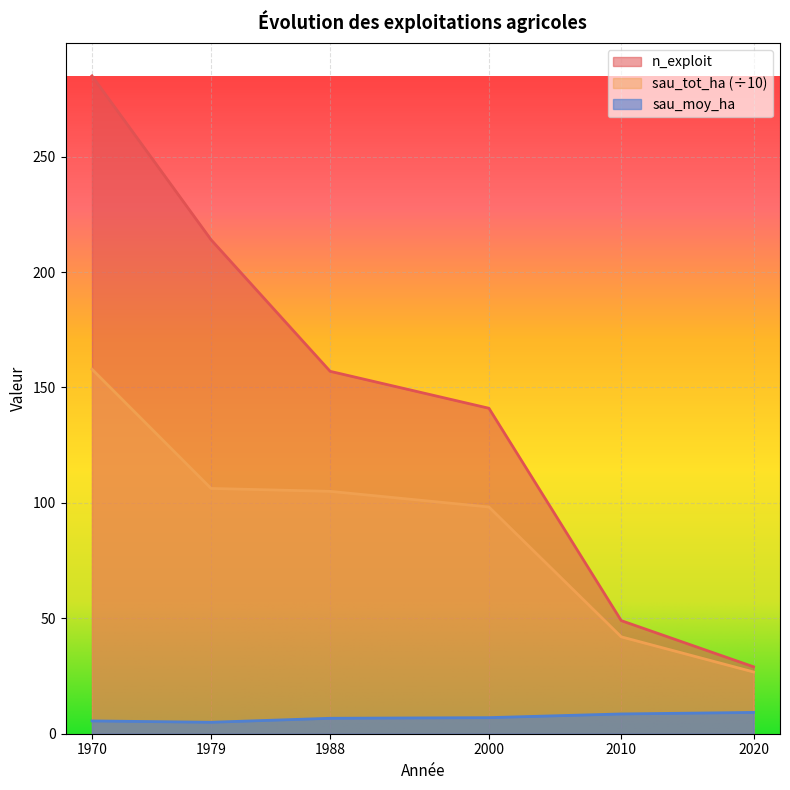

How many lines are shown in the chart?

3